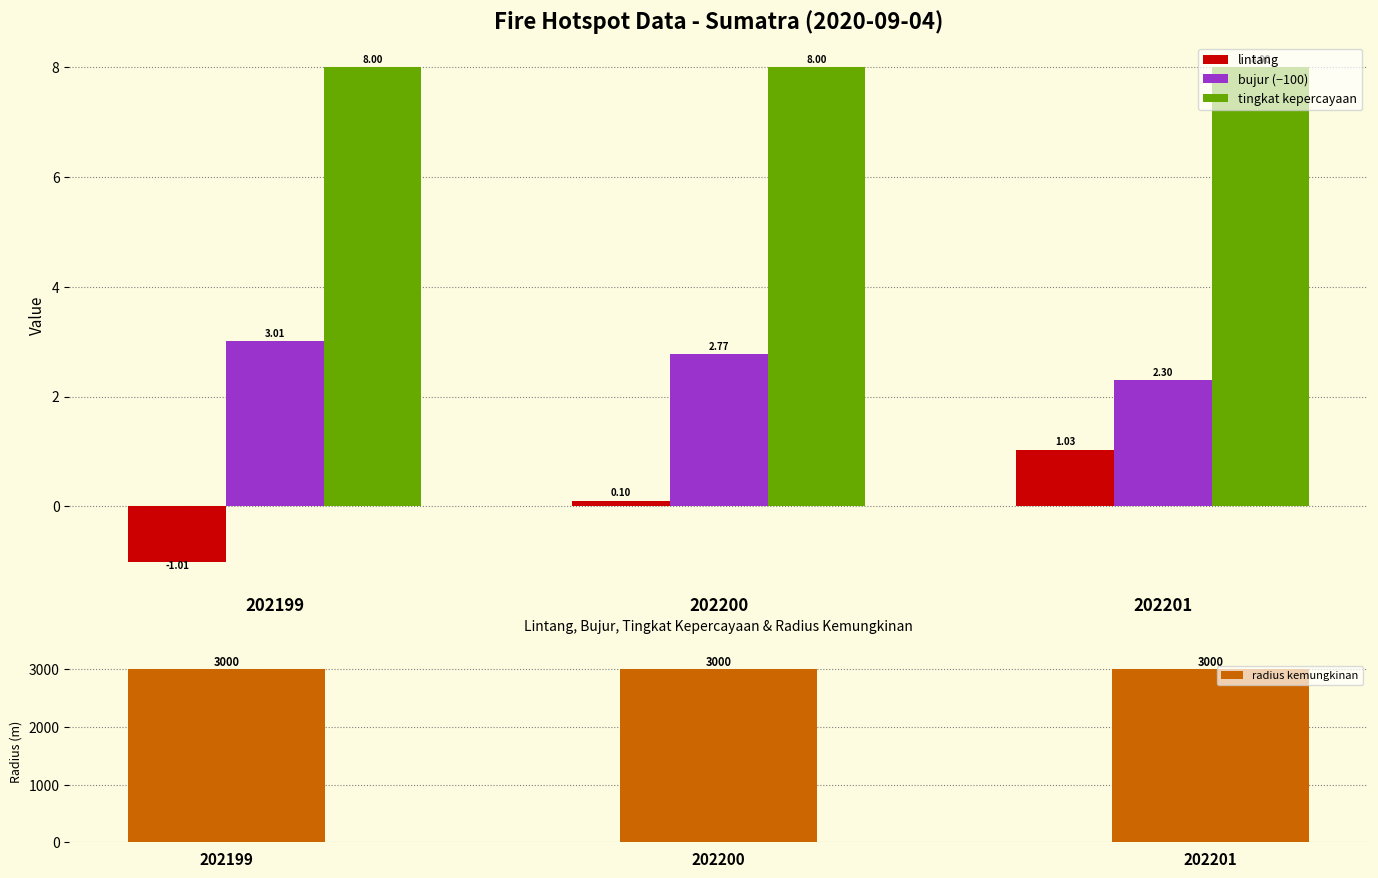

How many bars are there in each group?

4